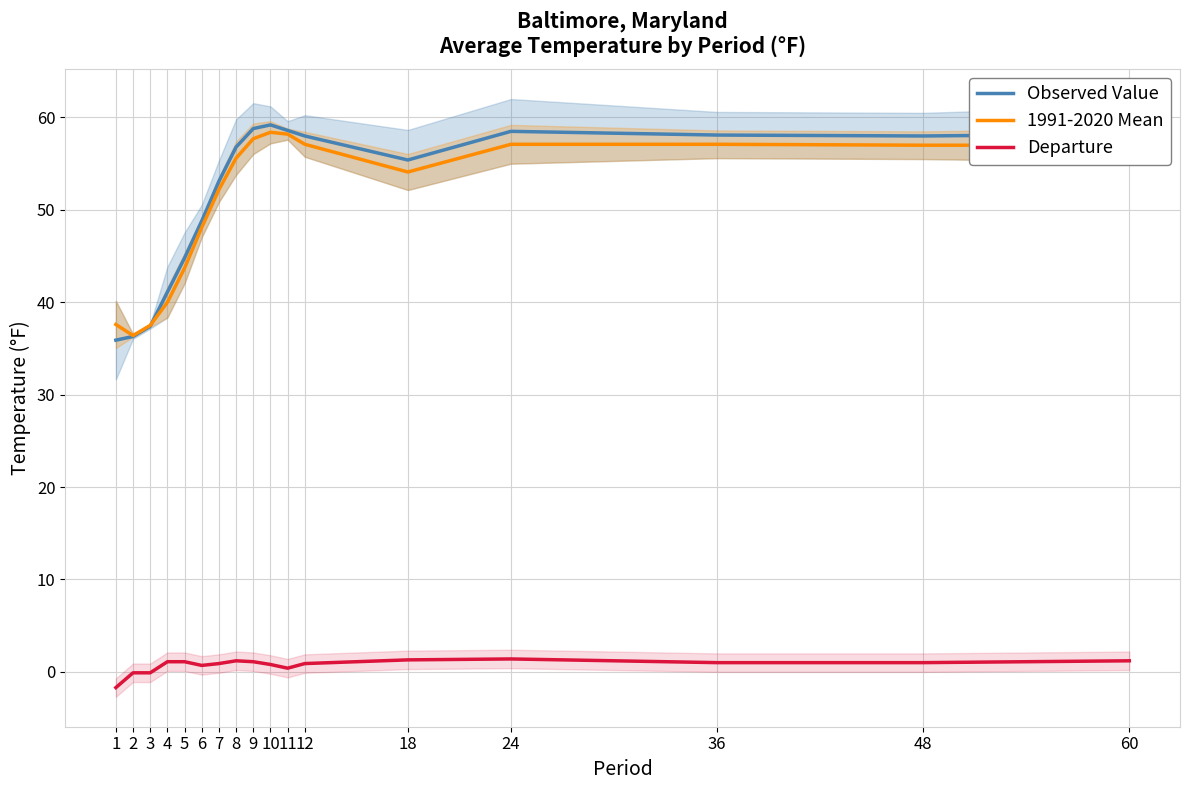

At 18, list the series in order from smallest to largest.

Departure, 1991-2020 Mean, Observed Value